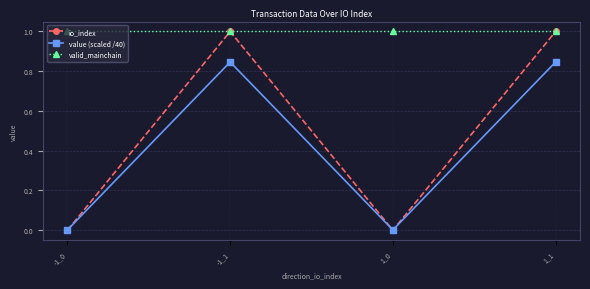

True or false: valid_mainchain and value (scaled /40) intersect in this chart.

False